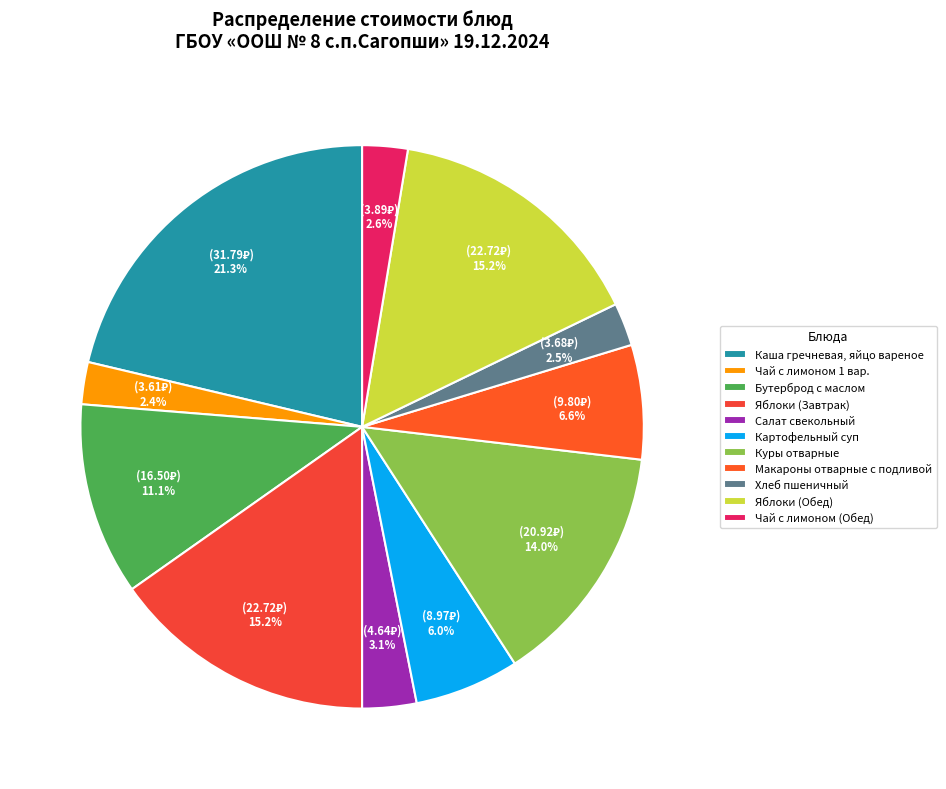

Does any single category account for the majority?

No